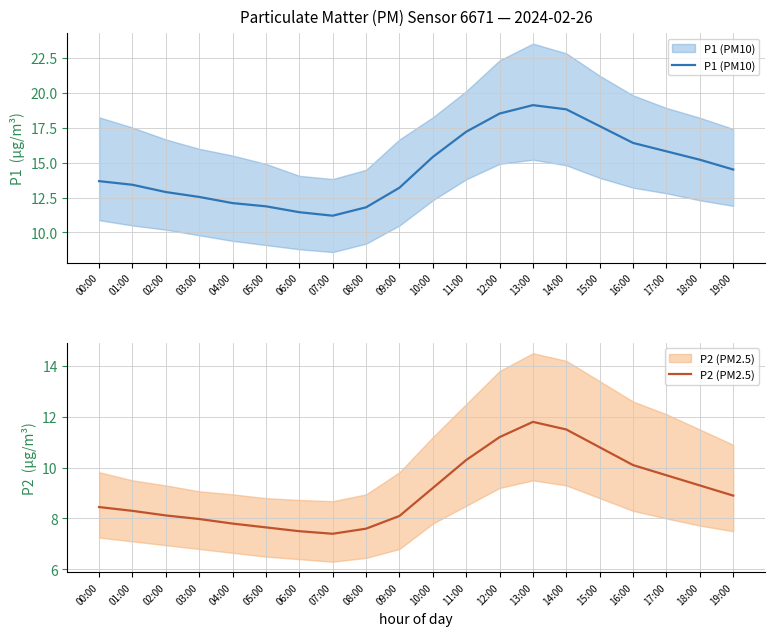

What is the difference between the highest and lowest values at 05:00?

4.2